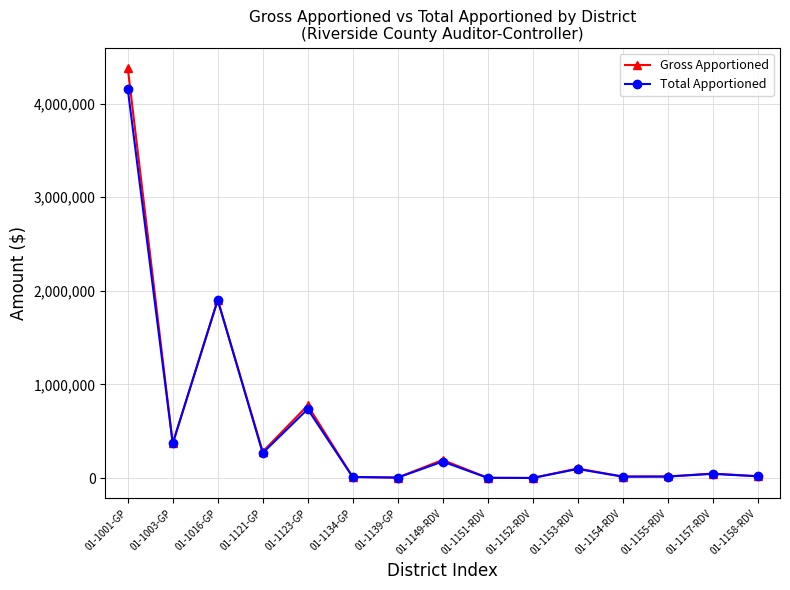

Is this an area chart (filled region under the line)?

No